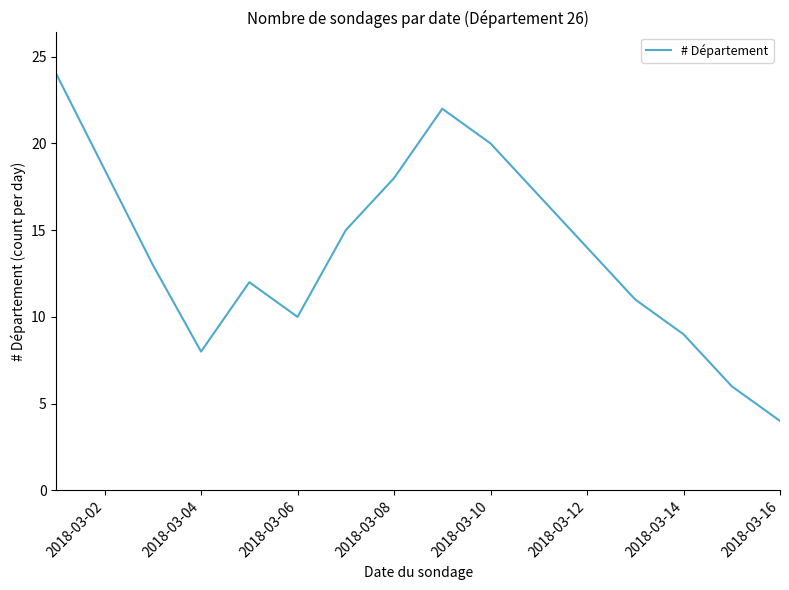

What is the maximum value shown in the chart?

24